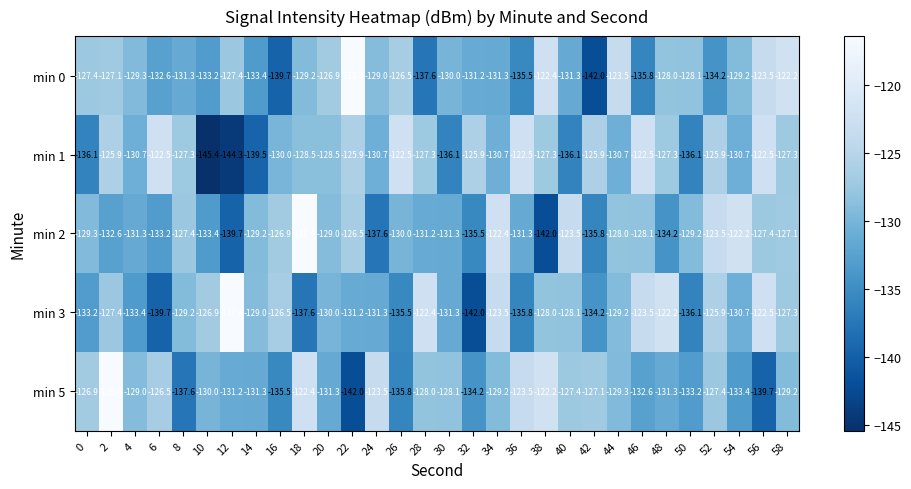

Which category has the lowest value in the min 3 series?

32